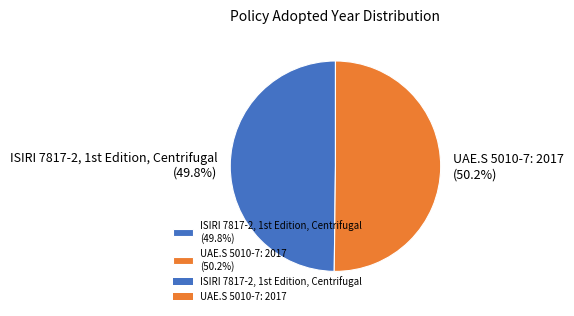

What percentage is NOT represented by UAE.S 5010-7: 2017?

49.8%